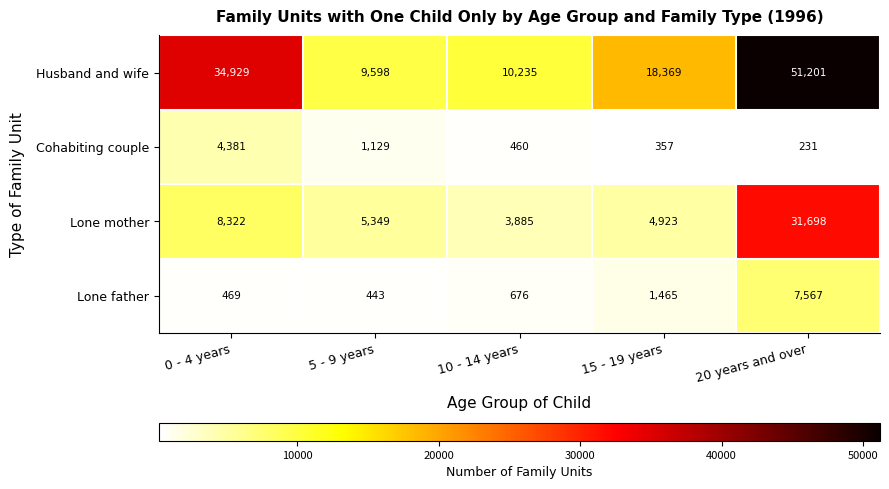

What is the sum of the Husband and wife values at 10 - 14 years and 20 years and over?

61436